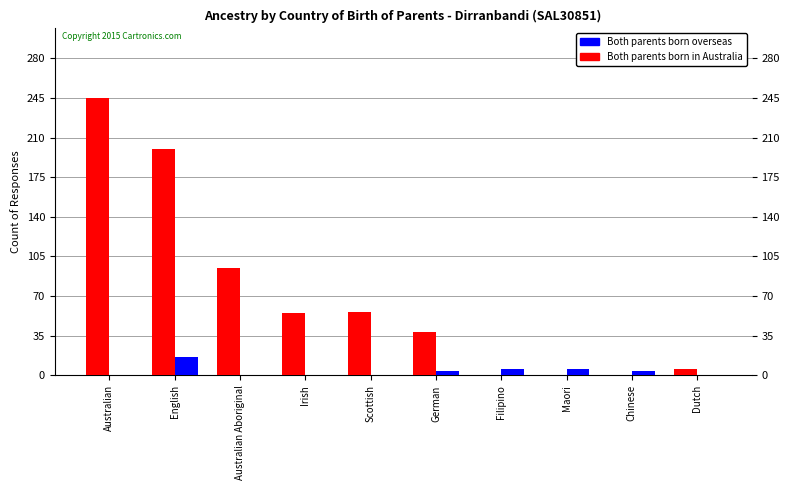

Which category has the highest value across all series?

Australian